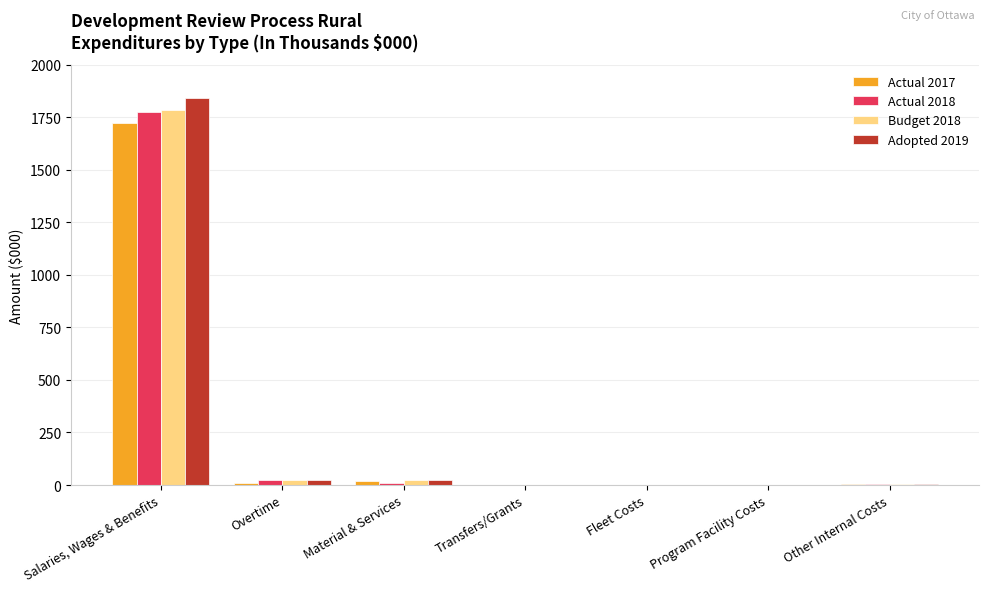

What is the spread (max minus min) of values at Overtime?

13